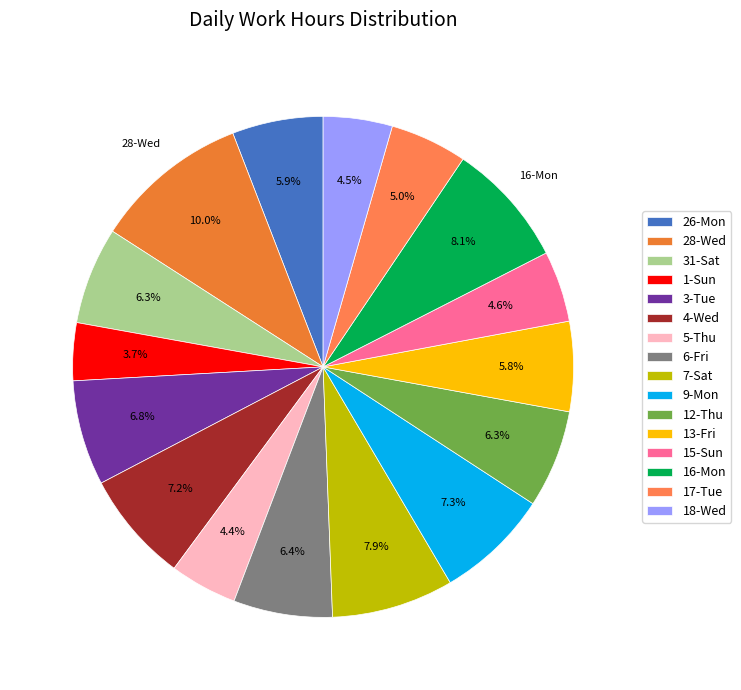

True or false: 31-Sat accounts for 6% of the total.

True